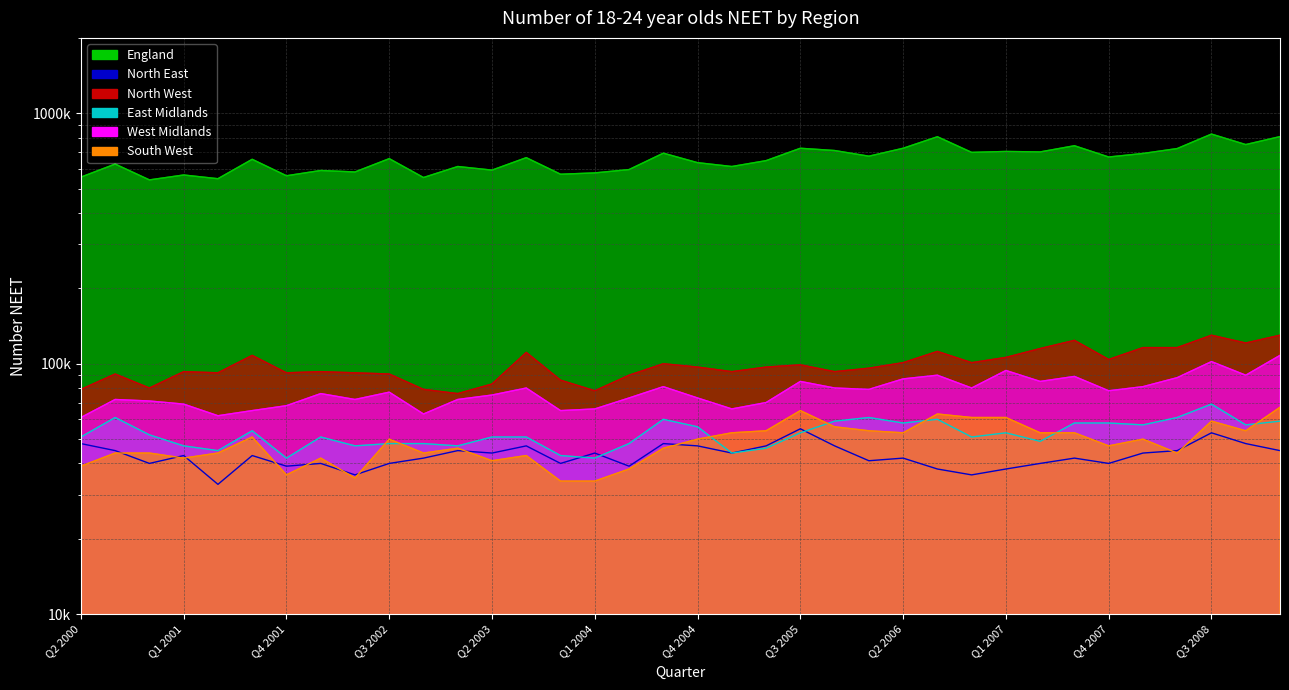

What is the difference between the second highest and second lowest values in the England series?

259000